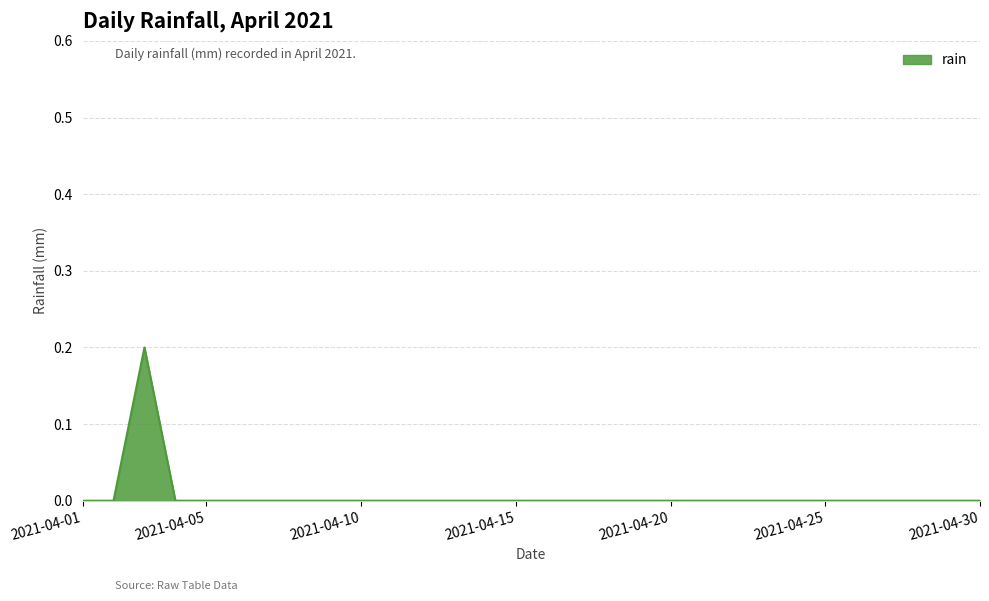

Is this an area chart (filled region under the line)?

Yes